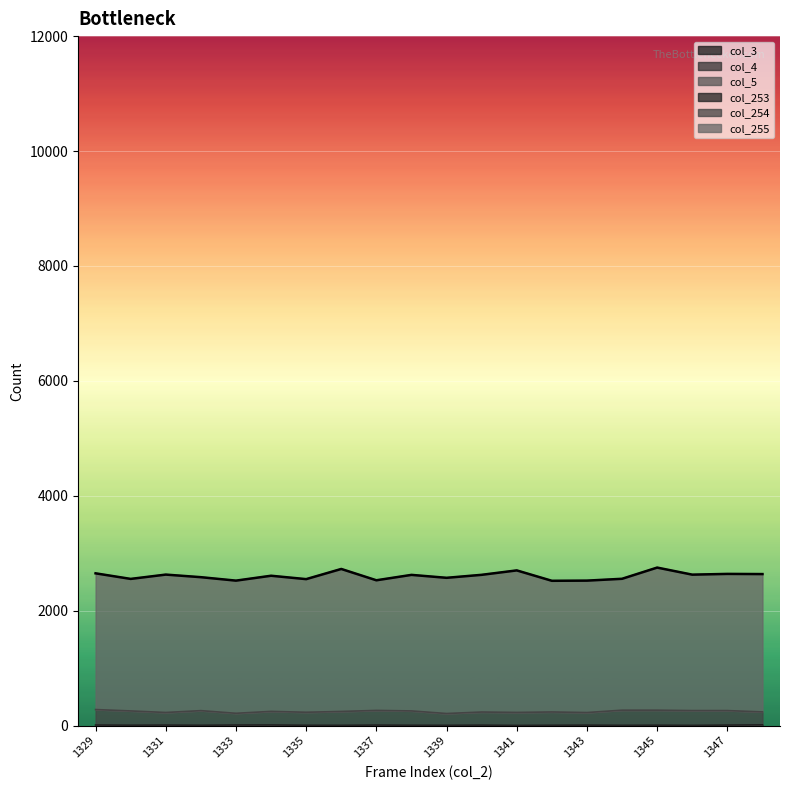

Between 1336 and 1337, which is larger?

1336